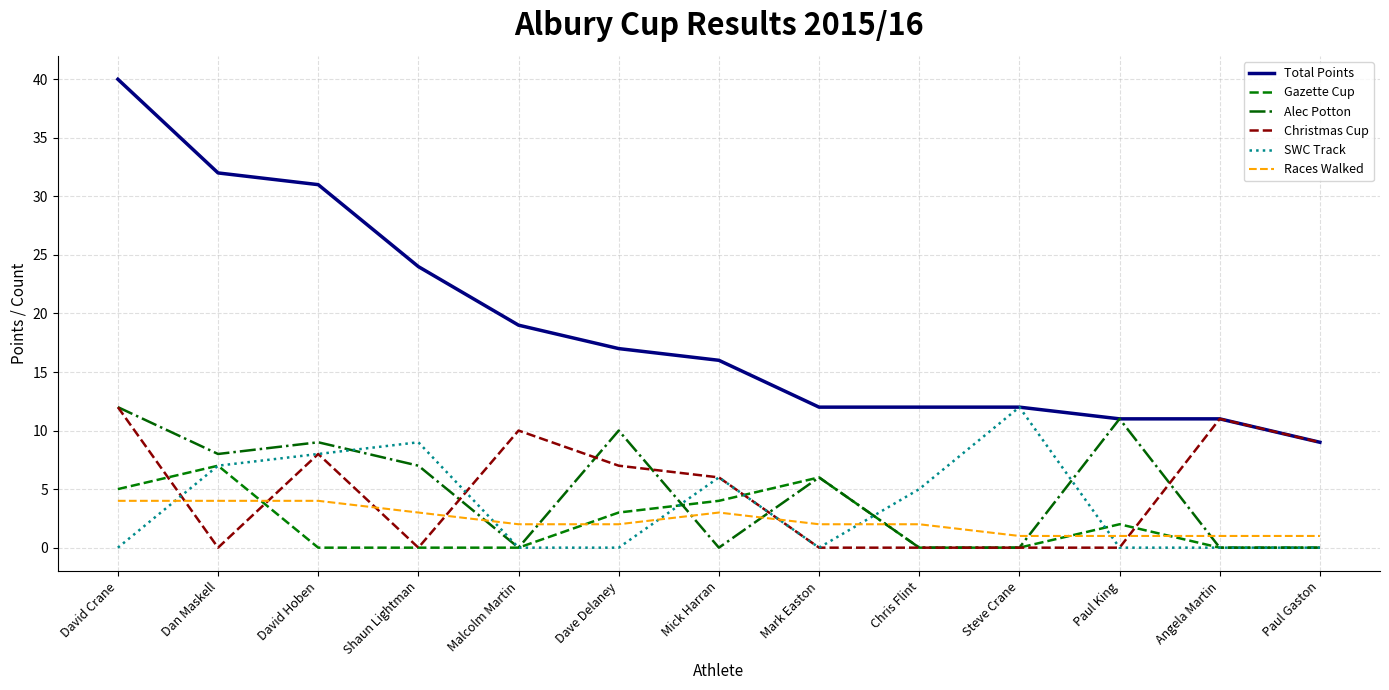

Reading right to left, list all the values displayed in this chart.

Total Points: Paul Gaston=9	Angela Martin=11	Paul King=11	Steve Crane=12	Chris Flint=12	Mark Easton=12	Mick Harran=16	Dave Delaney=17	Malcolm Martin=19	Shaun Lightman=24	David Hoben=31	Dan Maskell=32	David Crane=40
Gazette Cup: Paul Gaston=0	Angela Martin=0	Paul King=2	Steve Crane=0	Chris Flint=0	Mark Easton=6	Mick Harran=4	Dave Delaney=3	Malcolm Martin=0	Shaun Lightman=0	David Hoben=0	Dan Maskell=7	David Crane=5
Alec Potton: Paul Gaston=0	Angela Martin=0	Paul King=11	Steve Crane=0	Chris Flint=0	Mark Easton=6	Mick Harran=0	Dave Delaney=10	Malcolm Martin=0	Shaun Lightman=7	David Hoben=9	Dan Maskell=8	David Crane=12
Christmas Cup: Paul Gaston=9	Angela Martin=11	Paul King=0	Steve Crane=0	Chris Flint=0	Mark Easton=0	Mick Harran=6	Dave Delaney=7	Malcolm Martin=10	Shaun Lightman=0	David Hoben=8	Dan Maskell=0	David Crane=12
SWC Track: Paul Gaston=0	Angela Martin=0	Paul King=0	Steve Crane=12	Chris Flint=5	Mark Easton=0	Mick Harran=6	Dave Delaney=0	Malcolm Martin=0	Shaun Lightman=9	David Hoben=8	Dan Maskell=7	David Crane=0
Races Walked: Paul Gaston=1	Angela Martin=1	Paul King=1	Steve Crane=1	Chris Flint=2	Mark Easton=2	Mick Harran=3	Dave Delaney=2	Malcolm Martin=2	Shaun Lightman=3	David Hoben=4	Dan Maskell=4	David Crane=4